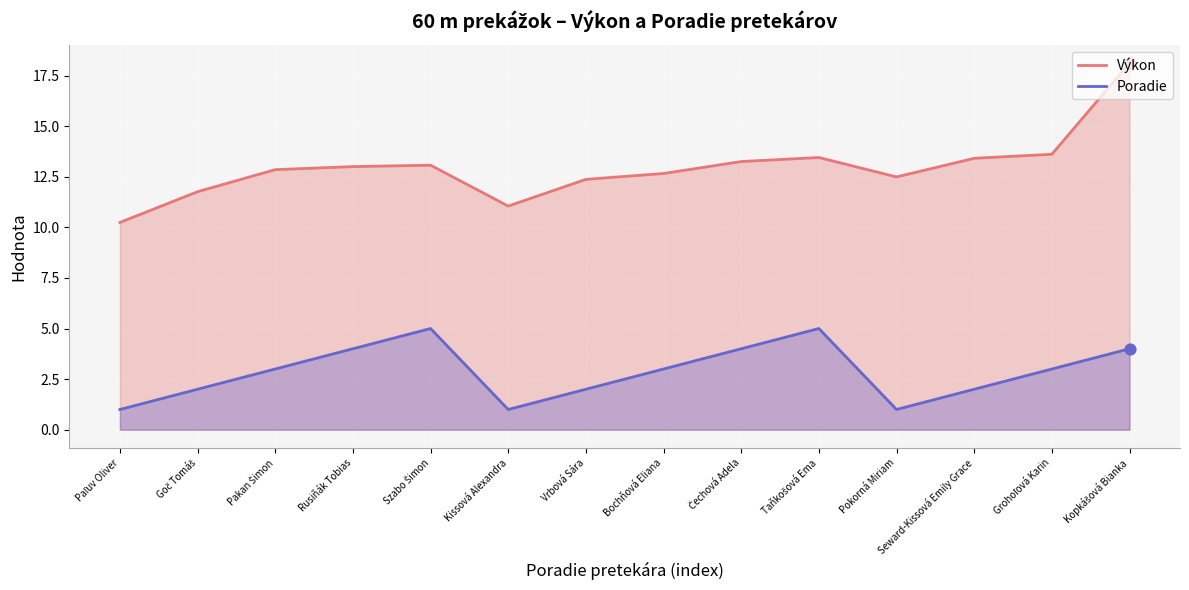

What are all the series names shown in the legend?

Výkon, Poradie